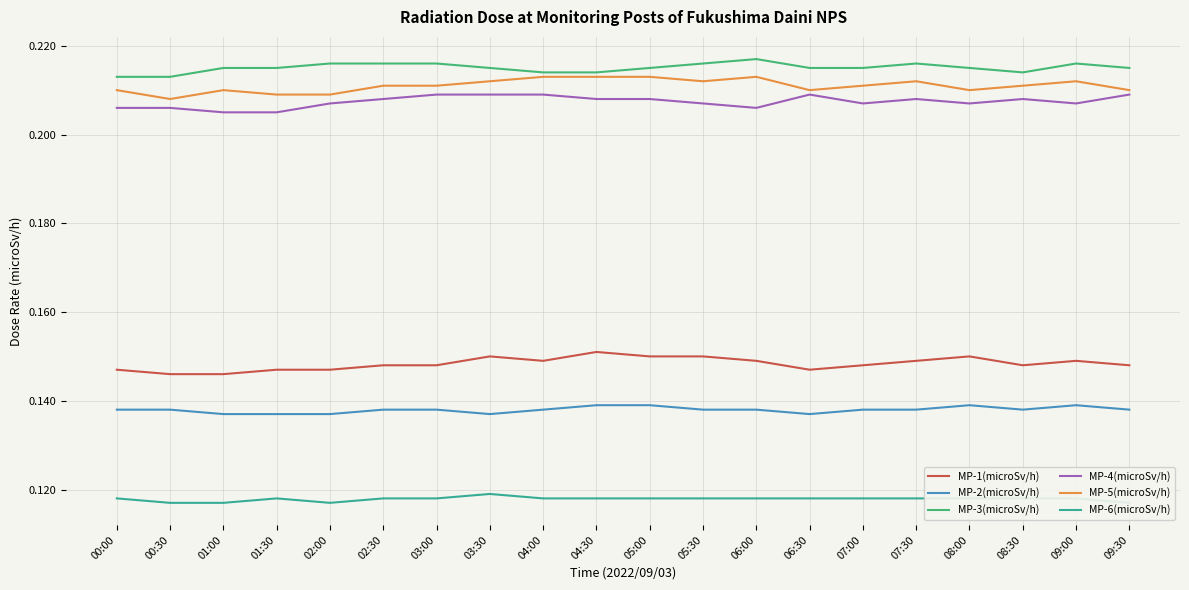

What is the approximate value of MP-2(microSv/h) at 05:00?

0.1